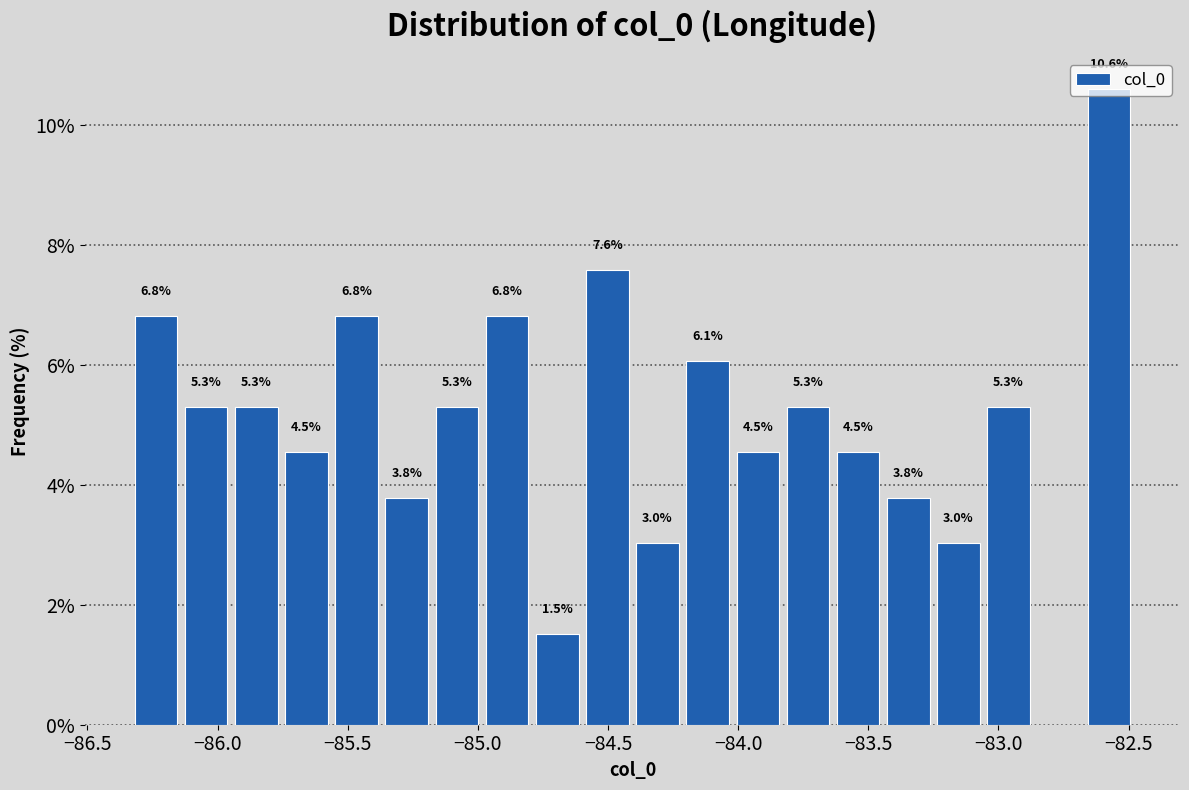

Around what value on the x-axis is the tallest bar? Give the approximate position of its centre, as read against the axis.

-82.60